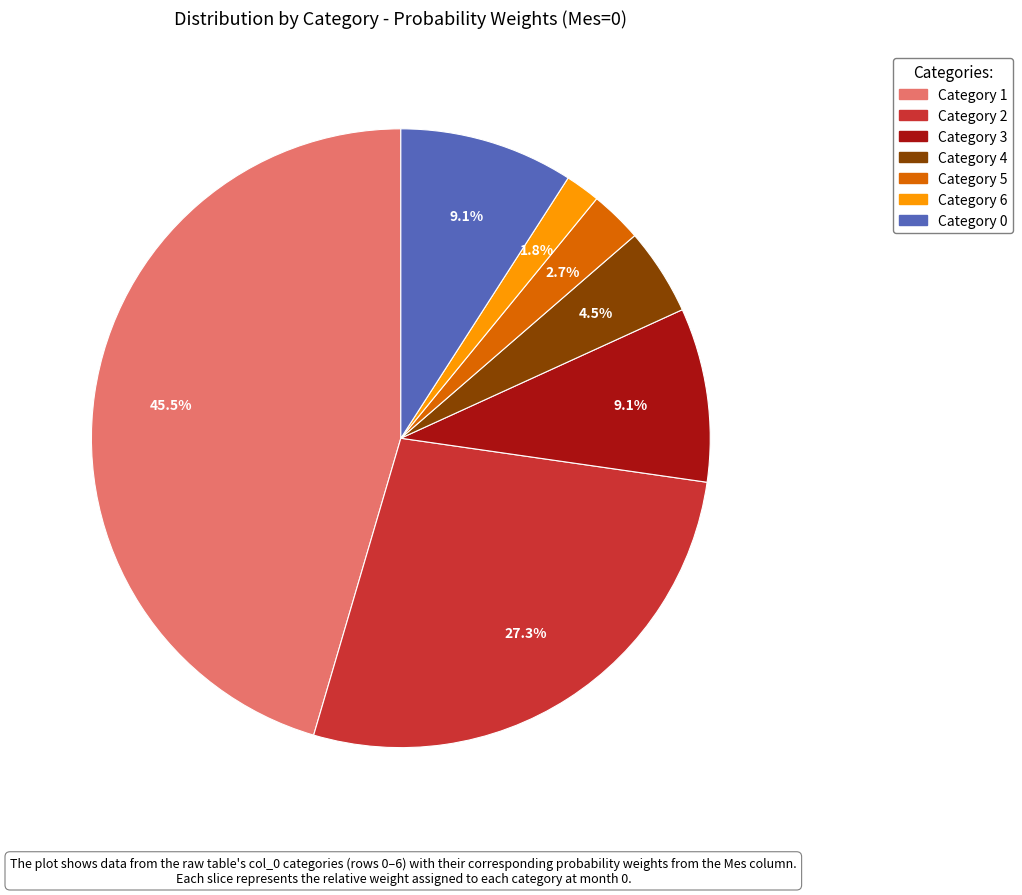

Does any single category account for the majority?

No